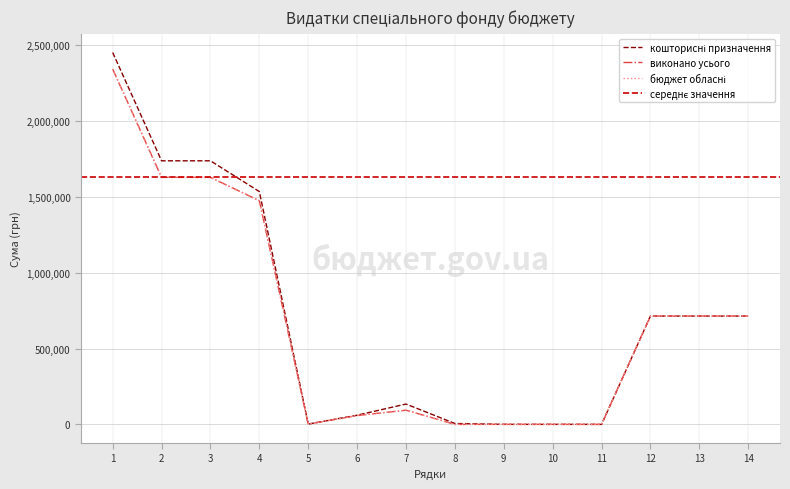

Where does the виконано усього series first go above 714538?

1